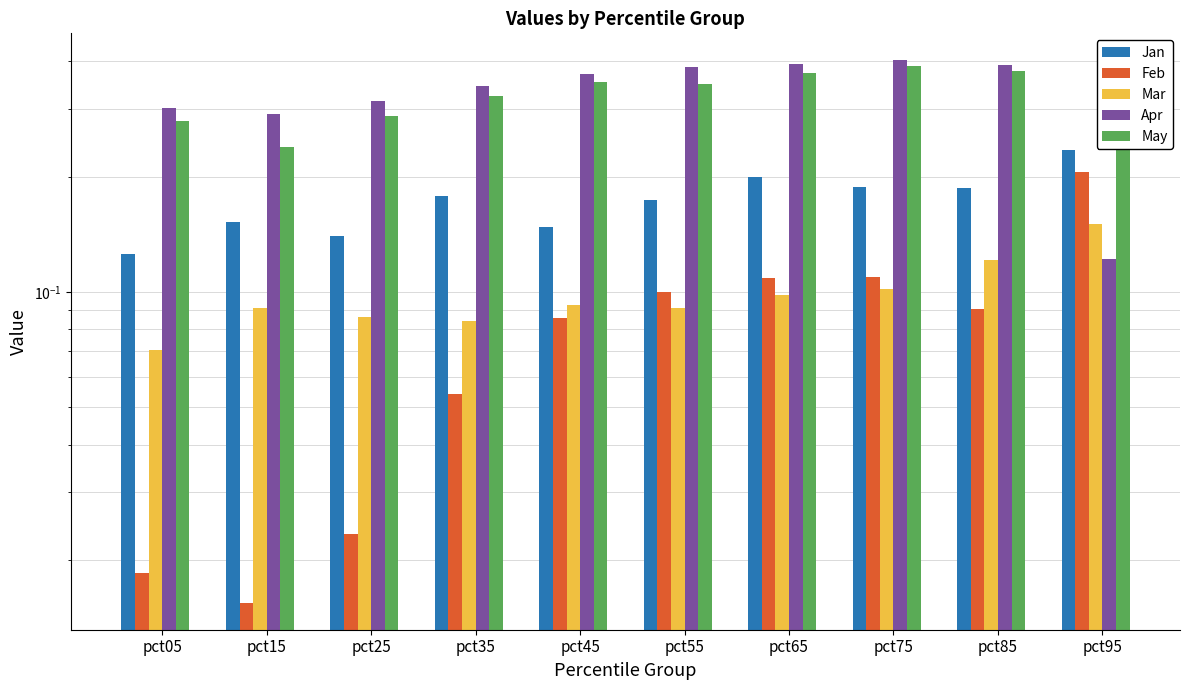

What is the difference between the highest and lowest values at pct95?

0.1